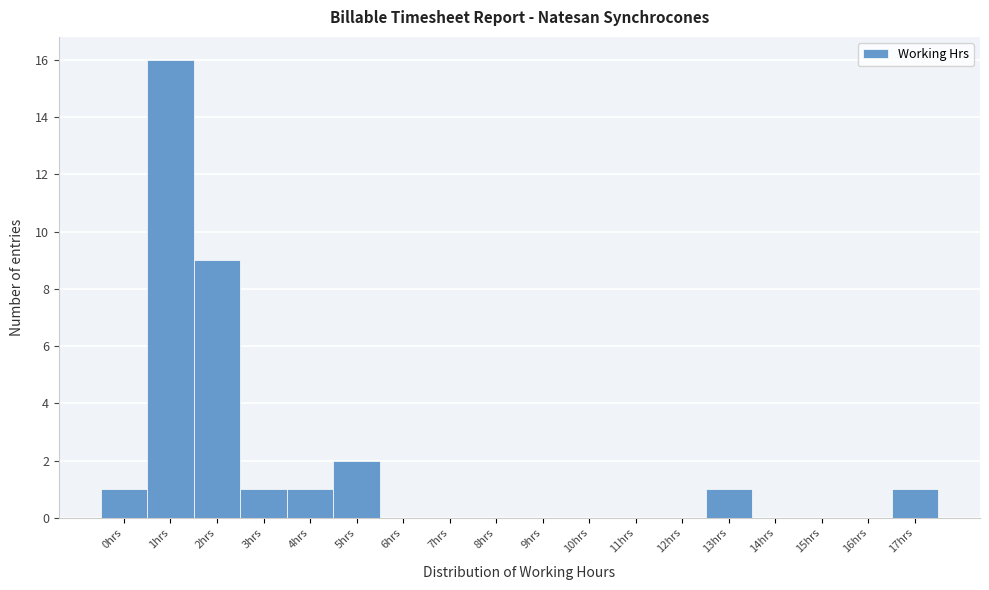

Reading left to right, what are all the values shown in this chart?

0hrs=1	1hrs=16	2hrs=9	3hrs=1	4hrs=1	5hrs=2	6hrs=0	7hrs=0	8hrs=0	9hrs=0	10hrs=0	11hrs=0	12hrs=0	13hrs=1	14hrs=0	15hrs=0	16hrs=0	17hrs=1